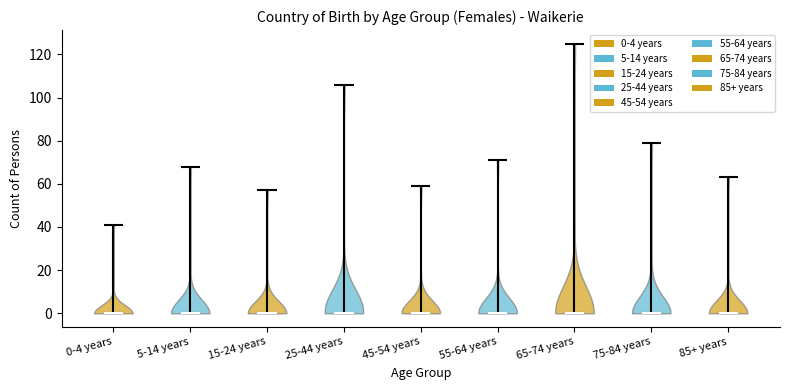

Reading left to right, read every violin against the y-axis: where its median line is, and the lowest and highest points it reaches. The values are not printed on the chart, so give them approximately, as read against the axis.

0-4 years: median line 0, lowest point 0, highest point 42
5-14 years: median line 0, lowest point 0, highest point 68
15-24 years: median line 0, lowest point 0, highest point 58
25-44 years: median line 0, lowest point 0, highest point 106
45-54 years: median line 0, lowest point 0, highest point 60
55-64 years: median line 0, lowest point 0, highest point 72
65-74 years: median line 0, lowest point 0, highest point 126
75-84 years: median line 0, lowest point 0, highest point 80
85+ years: median line 0, lowest point 0, highest point 64